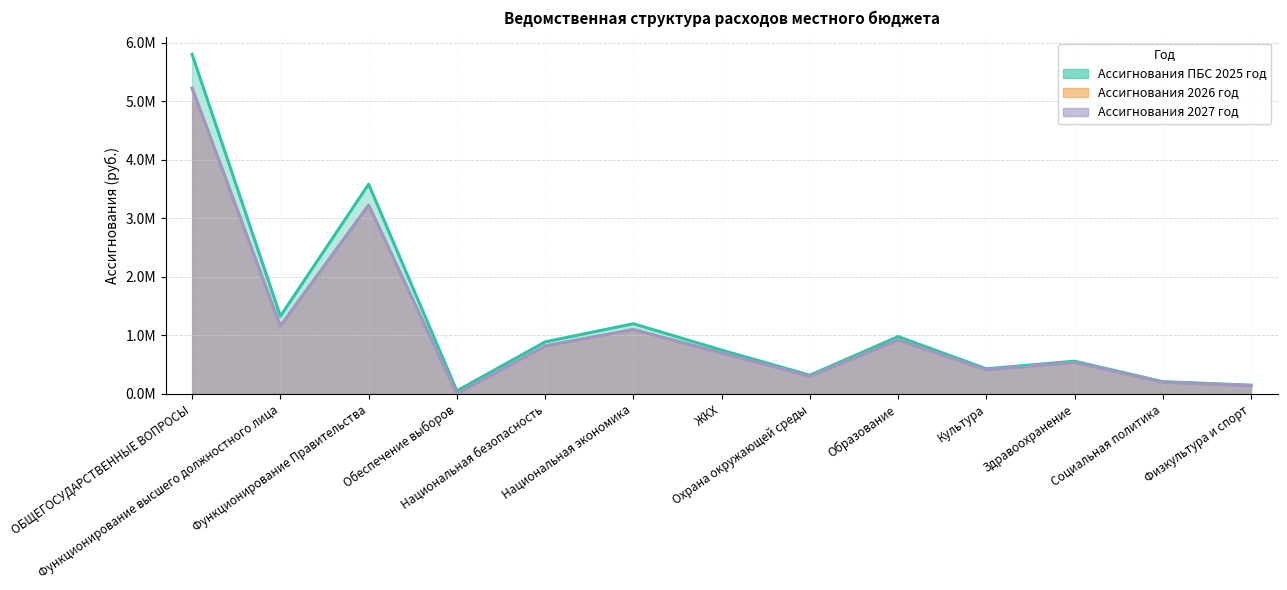

Which series changed the most between Функционирование высшего должностного лица and Здравоохранение?

Ассигнования ПБС 2025 год